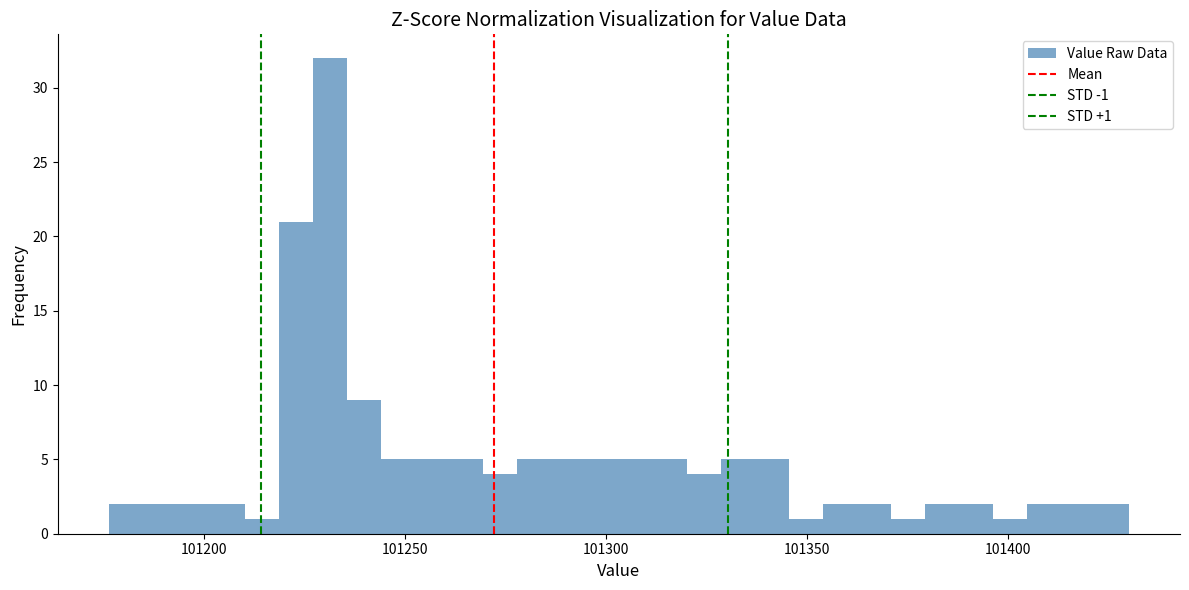

Around what value on the x-axis is the tallest bar? Give the approximate position of its centre, as read against the axis.

101230